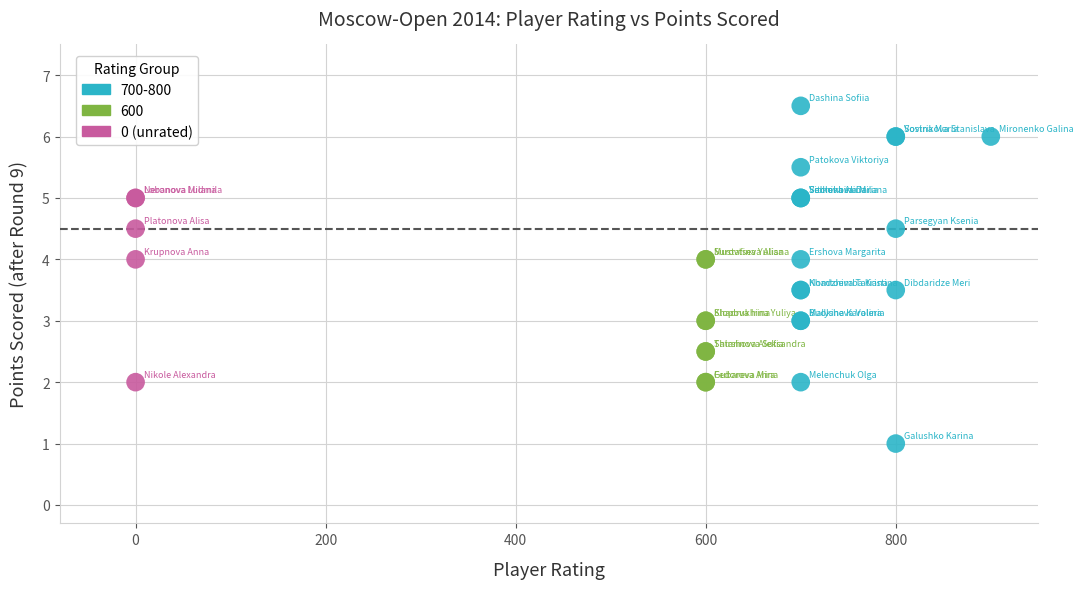

Which series reaches the minimum Y coordinate?

700-800